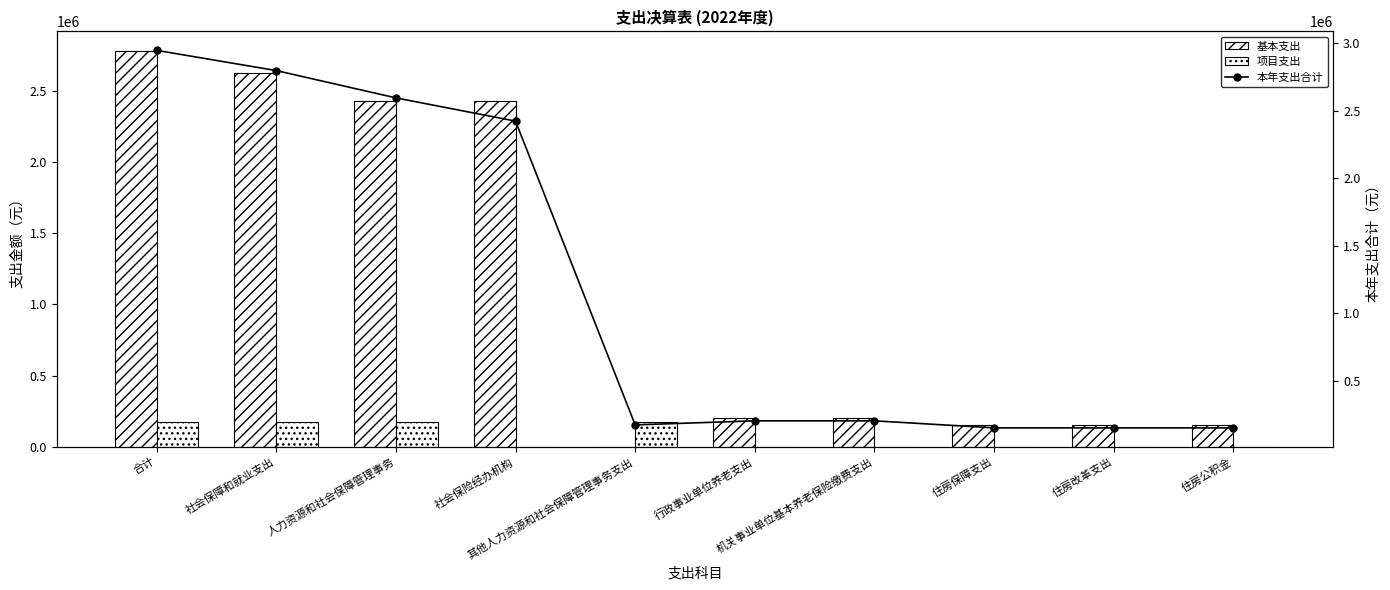

Where does the 基本支出 series first go above 202335?

合计